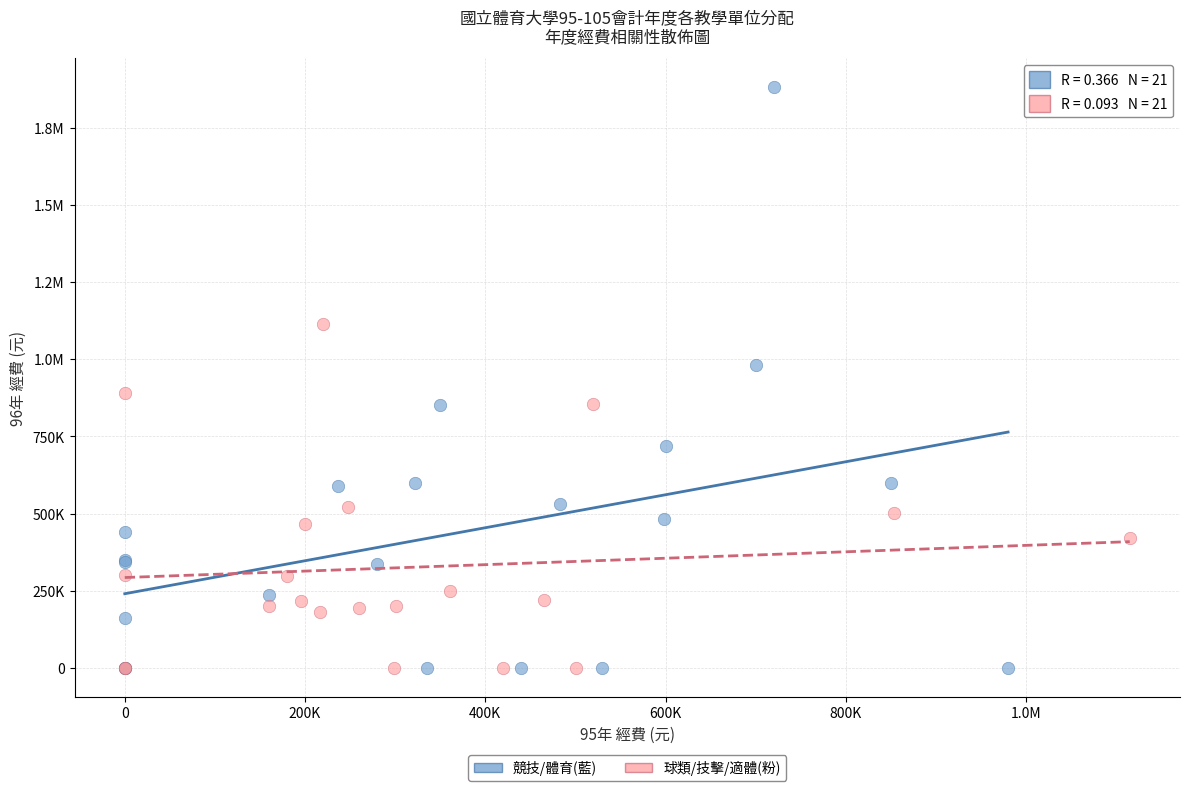

What are all the series names shown in the legend?

競技/體育(藍), 球類/技擊/適體(粉)